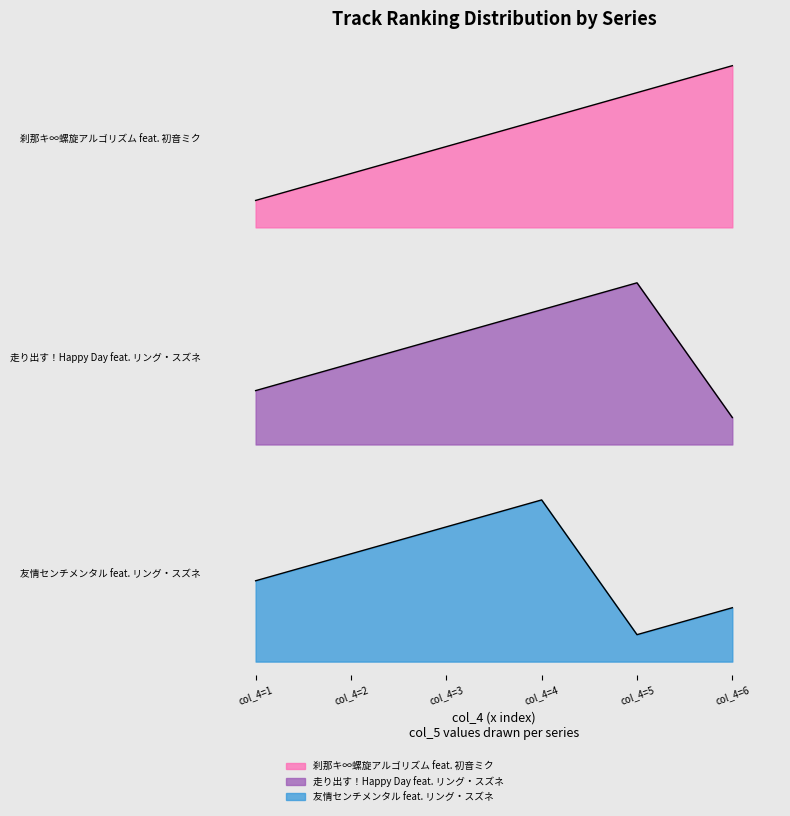

At which label is 刹那キ∞螺旋アルゴリズム feat. 初音ミク closest to 3?

col_4=3